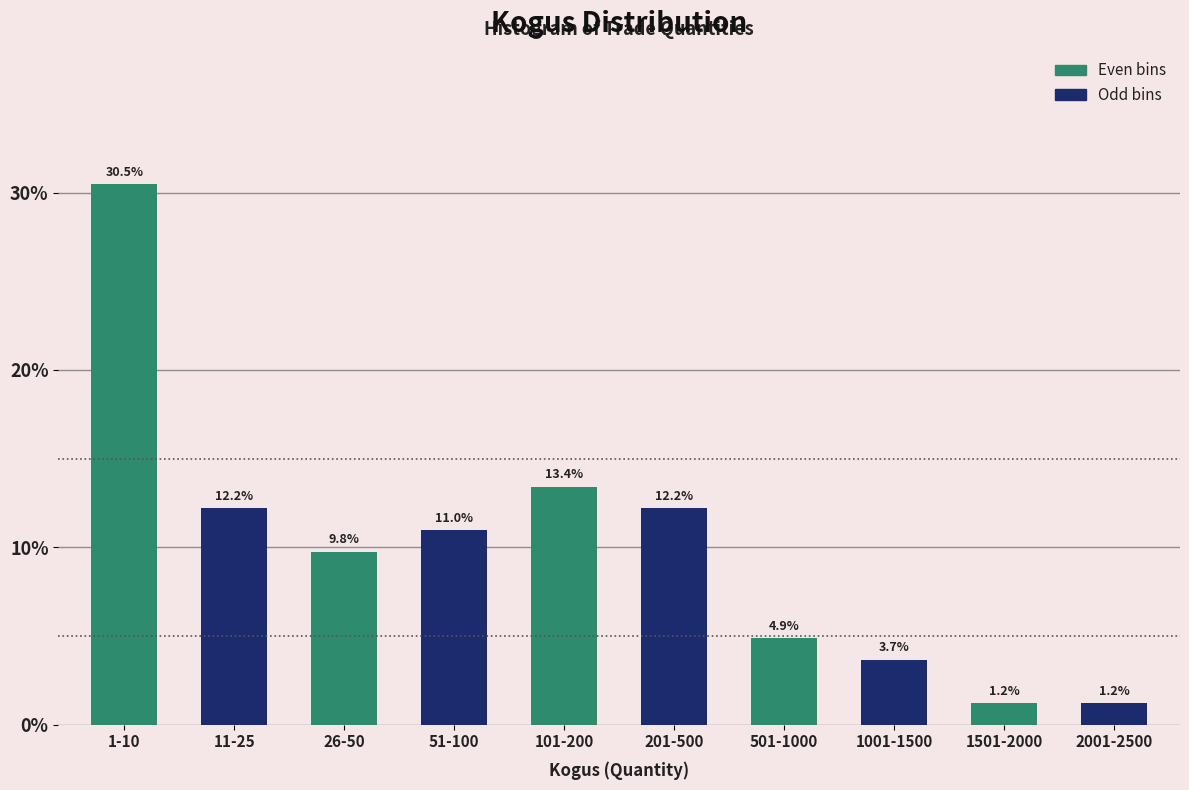

Reading left to right, transcribe all the data shown in this chart.

1-10=30.5	11-25=12.2	26-50=9.8	51-100=11.0	101-200=13.4	201-500=12.2	501-1000=4.9	1001-1500=3.7	1501-2000=1.2	2001-2500=1.2